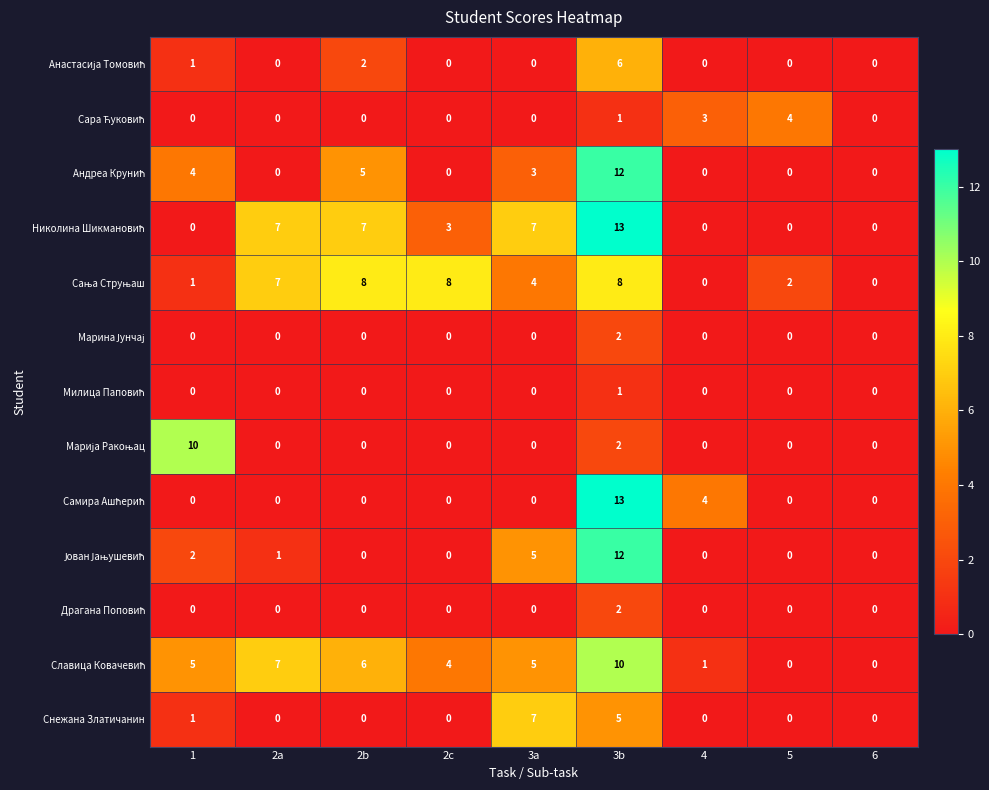

What is the spread (max minus min) of values at 2c?

8